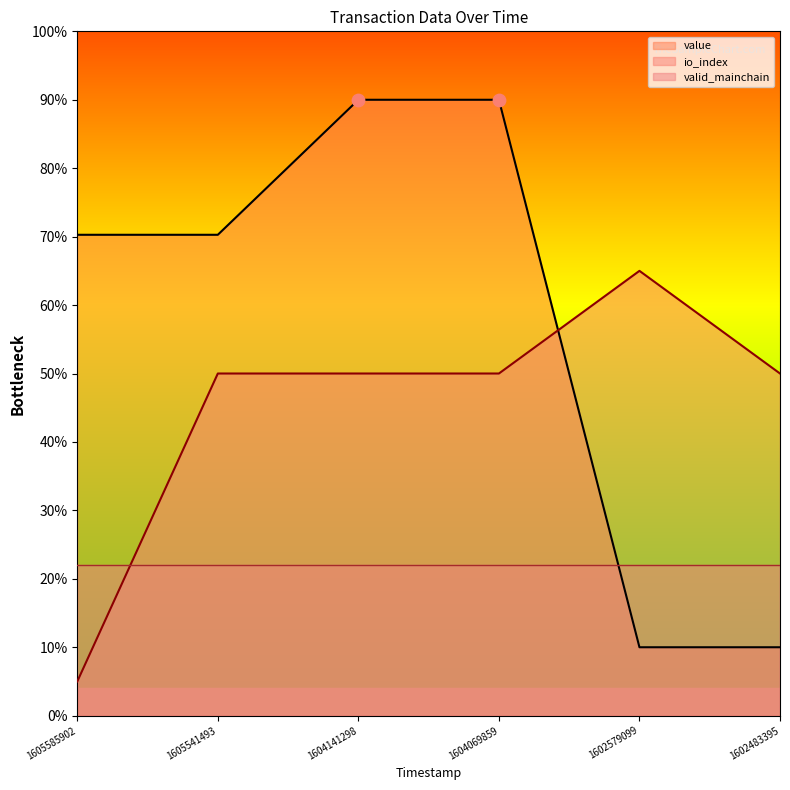

How many times do io_index and value cross each other?

1